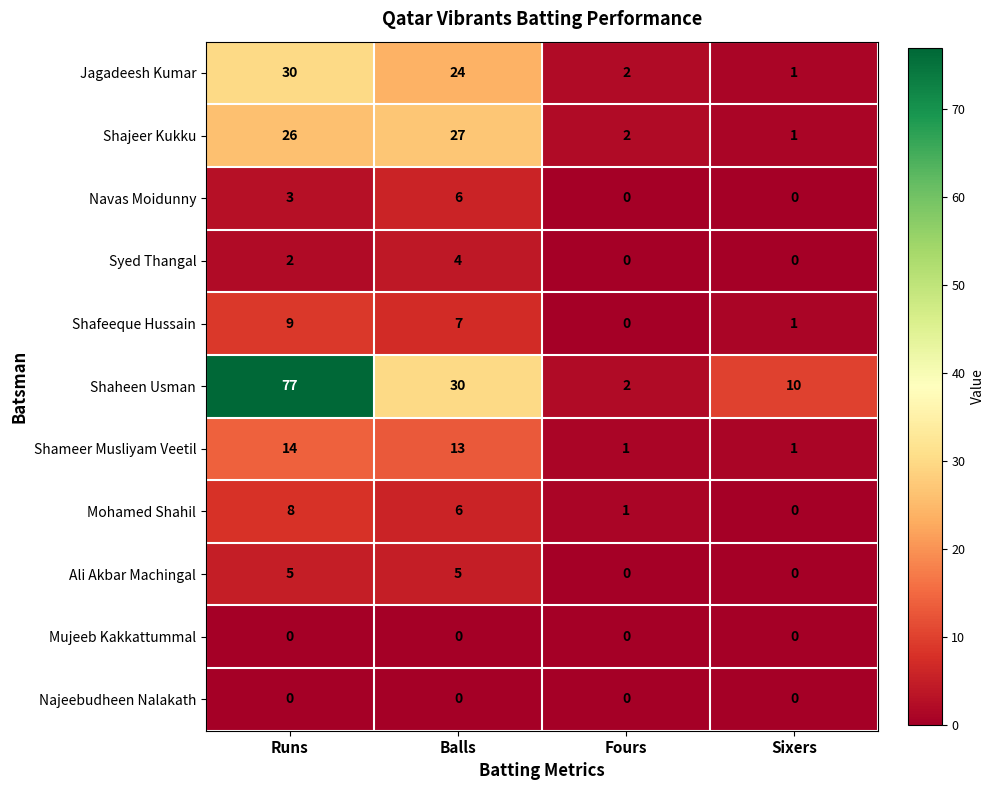

Which series has the largest range (max minus min)?

Shaheen Usman